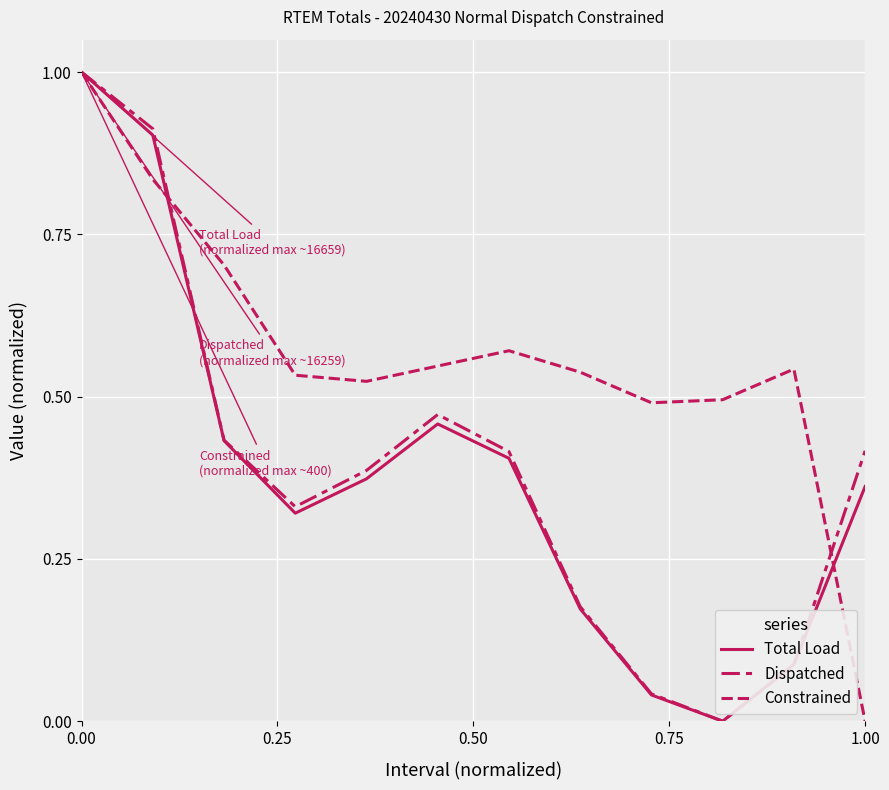

Between which two adjacent categories do Dispatched and Constrained first intersect?

0.00 and 0.25